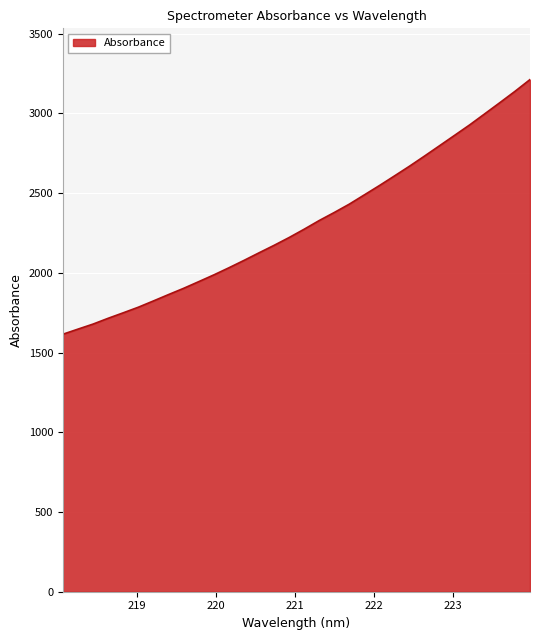

What is the greatest value displayed?

3211.9